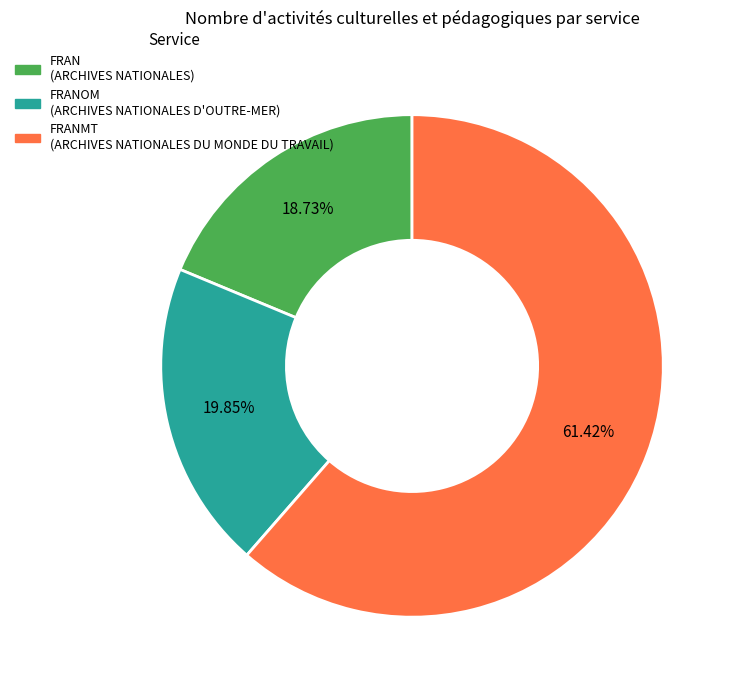

Is there a majority slice in this chart?

Yes